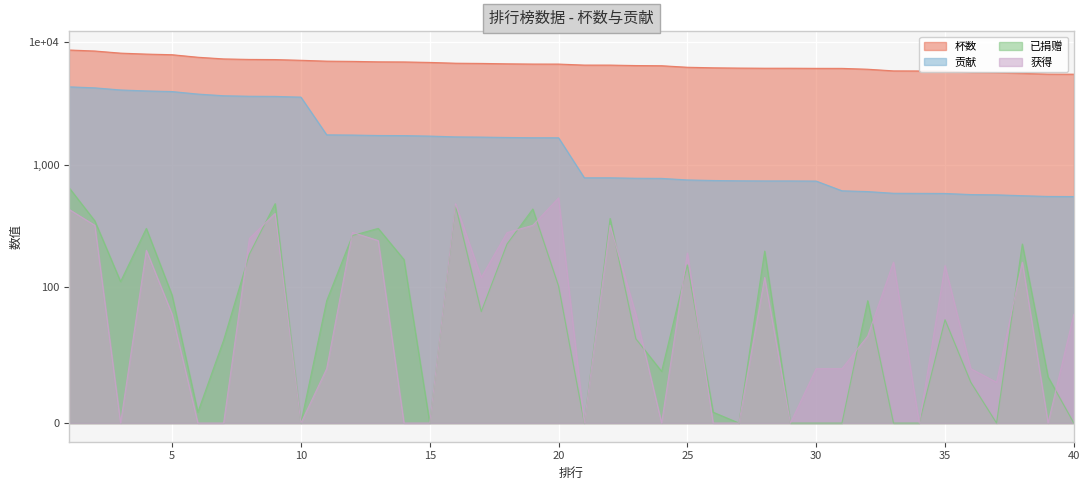

What is the maximum value shown in the chart?

8672